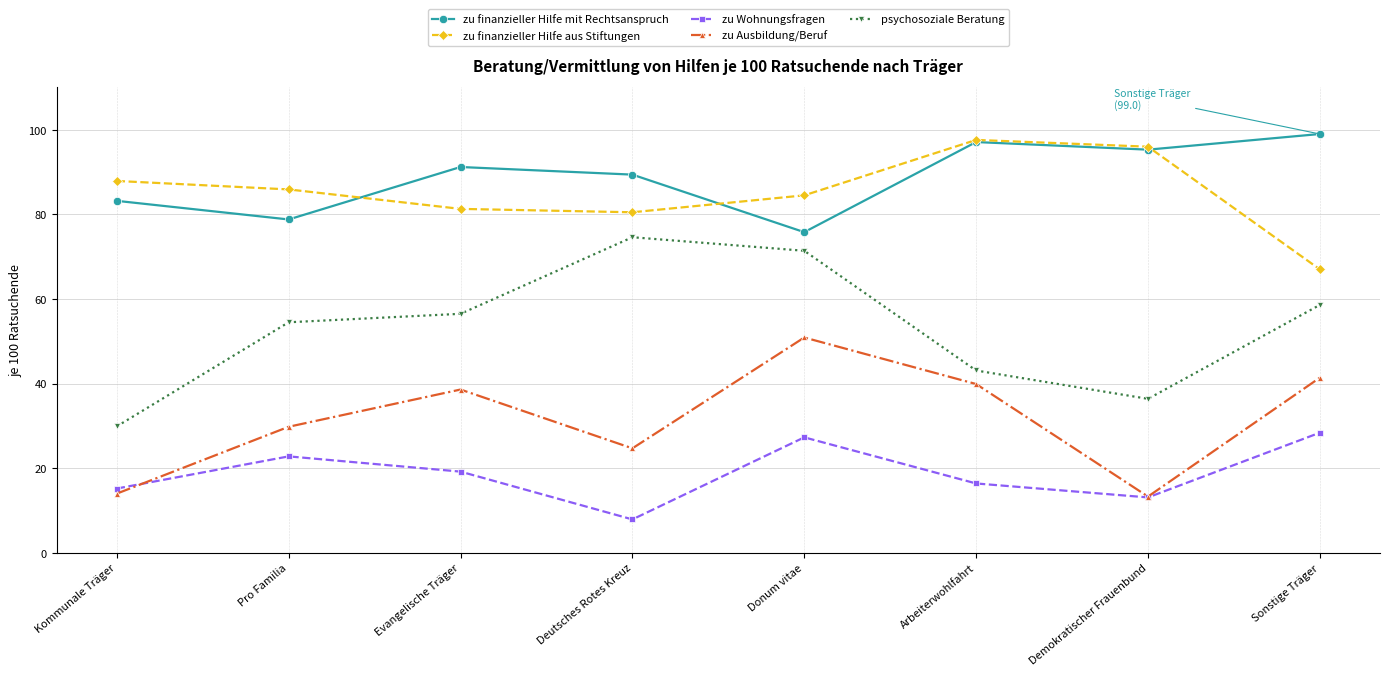

Which series has the largest total across all categories?

zu finanzieller Hilfe mit Rechtsanspruch